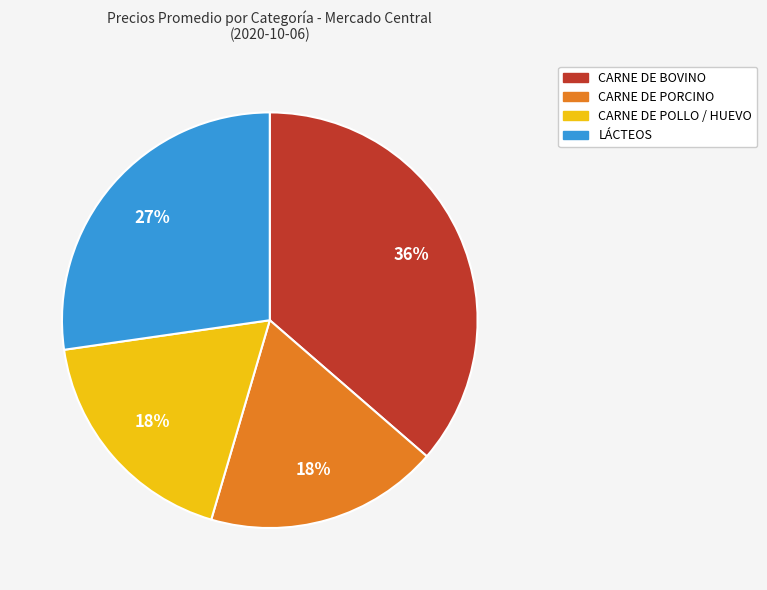

Which has a higher value, CARNE DE PORCINO or CARNE DE BOVINO?

CARNE DE BOVINO